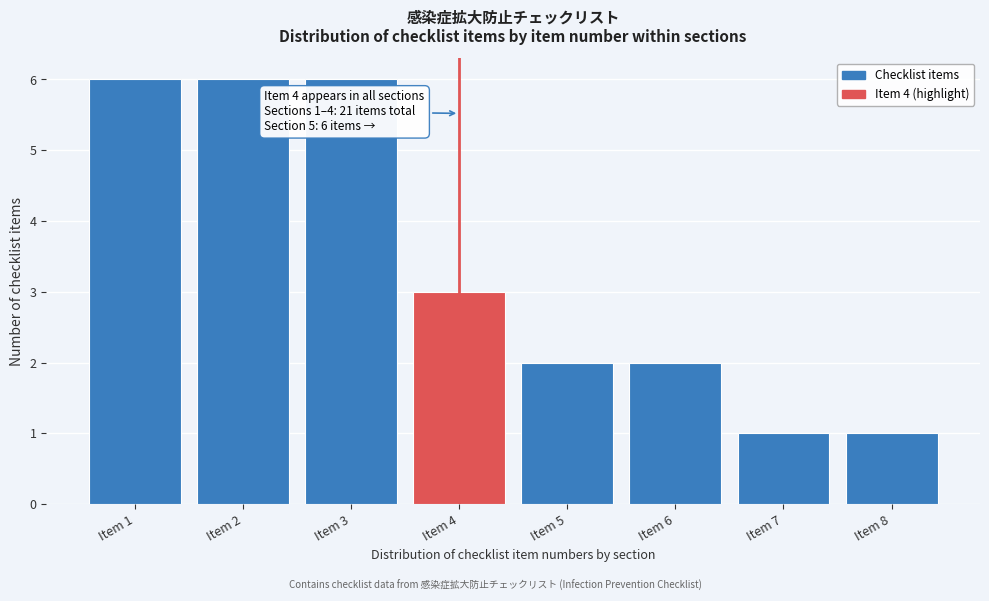

Reading right to left, transcribe all the data shown in this chart.

Item 8=1	Item 7=1	Item 6=2	Item 5=2	Item 4=3	Item 3=6	Item 2=6	Item 1=6